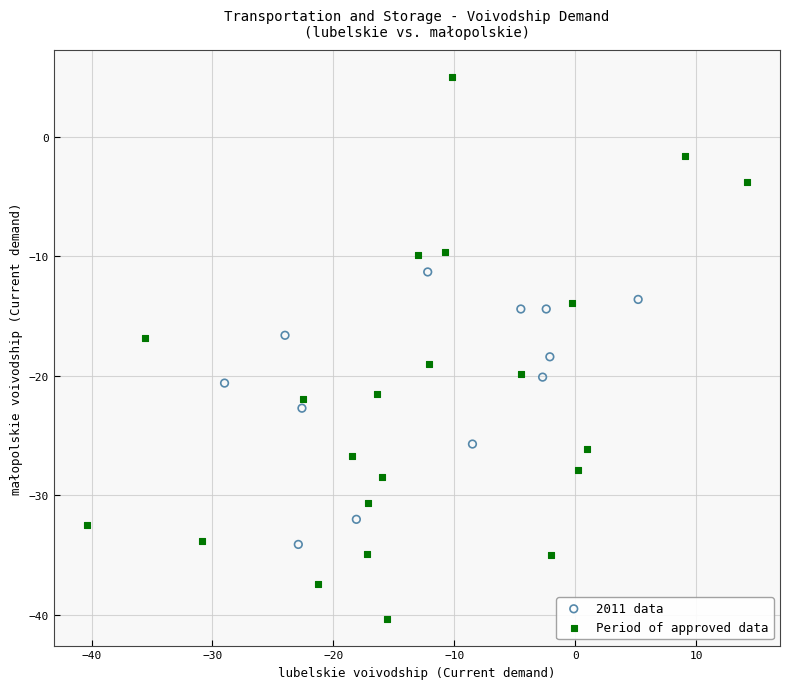

Which series has the widest spread of Y values?

Period of approved data